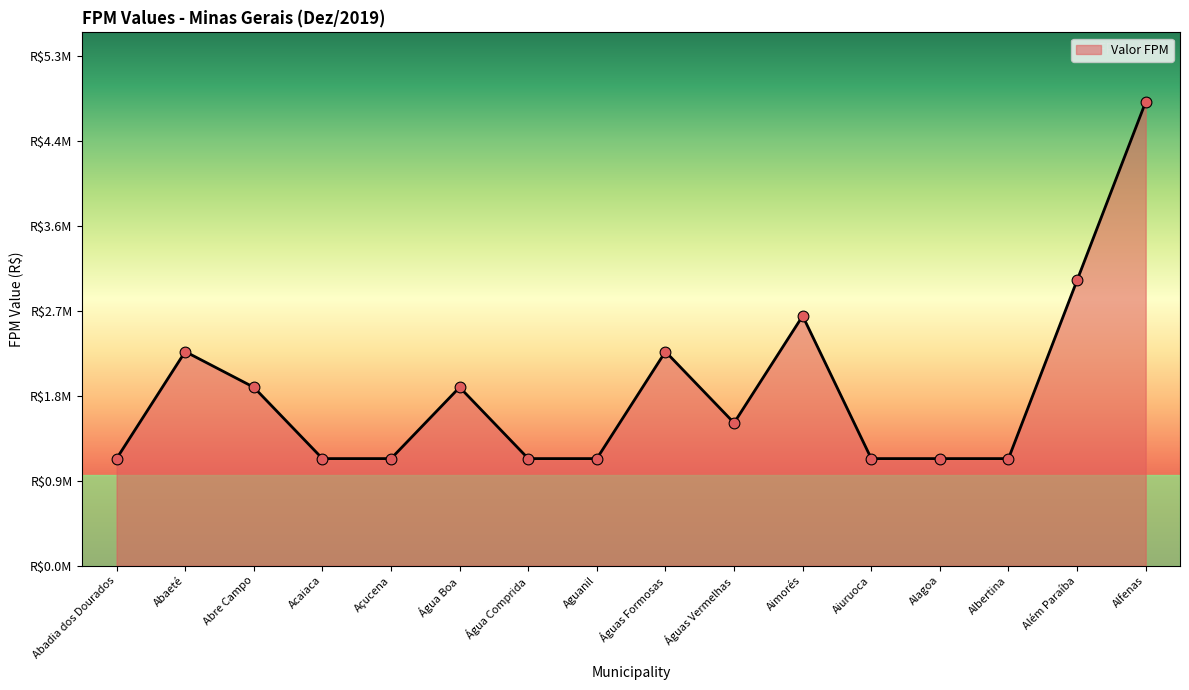

Between Acaiaca and Água Comprida, which is larger?

Acaiaca